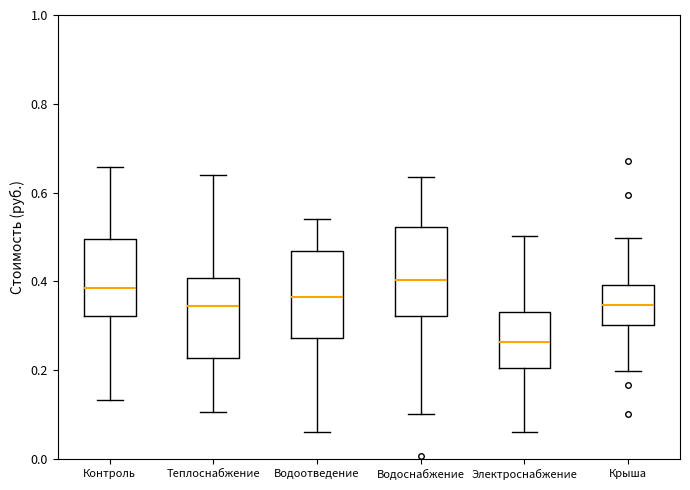

Reading left to right, transcribe this box plot: for each box, give where its median line is, the range the box spans, and where its two whiskers end, as read against the y-axis. The values are not printed on the chart, so give them approximately, as read against the axis.

Контроль: median 0.38, box 0.32 to 0.50, whiskers 0.14 to 0.66
Теплоснабжение: median 0.34, box 0.22 to 0.40, whiskers 0.10 to 0.64
Водоотведение: median 0.36, box 0.28 to 0.46, whiskers 0.06 to 0.54
Водоснабжение: median 0.40, box 0.32 to 0.52, whiskers 0.10 to 0.64
Электроснабжение: median 0.26, box 0.20 to 0.34, whiskers 0.06 to 0.50
Крыша: median 0.34, box 0.30 to 0.40, whiskers 0.20 to 0.50